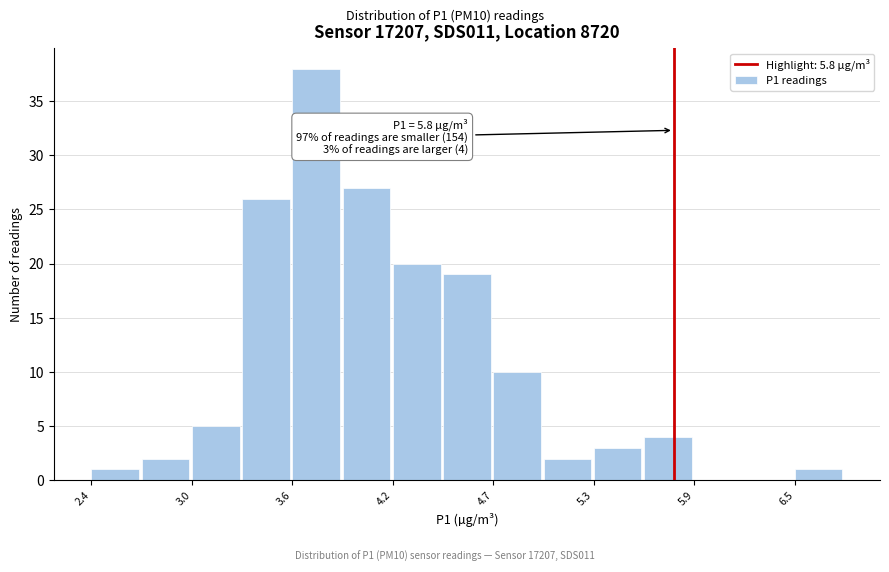

Around what value on the x-axis is the tallest bar? Give the approximate position of its centre, as read against the axis.

3.7